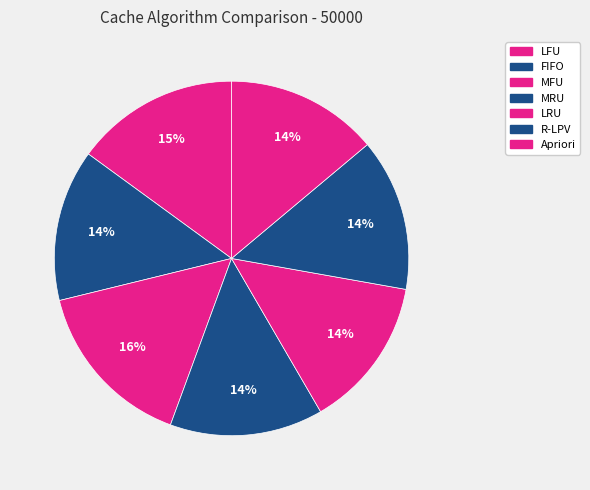

To the nearest percent, what portion does FIFO represent?

14%